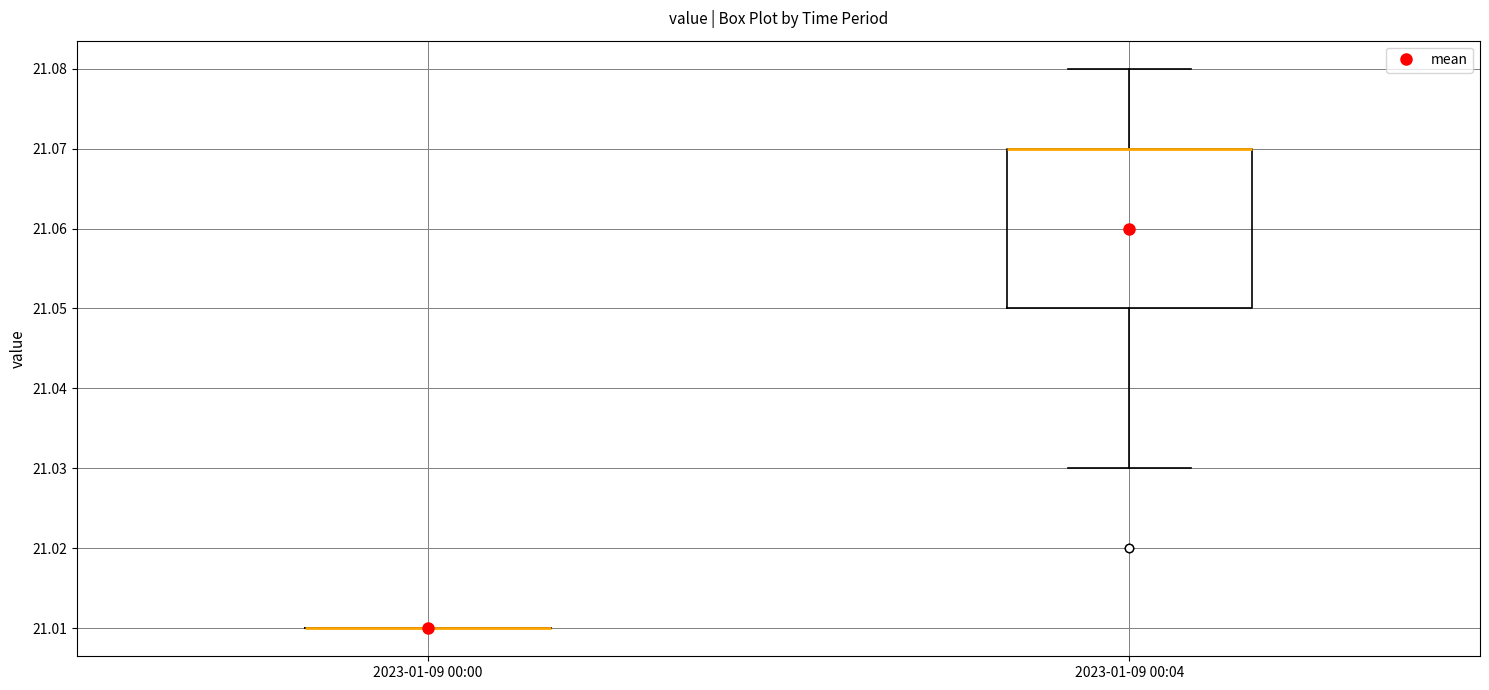

Reading left to right, transcribe this box plot: for each box, give where its median line is, the range the box spans, and where its two whiskers end, as read against the y-axis. The values are not printed on the chart, so give them approximately, as read against the axis.

2023-01-09 00:00: box collapsed to a line at 21.01, whiskers 21.01 to 21.01
2023-01-09 00:04: median 21.07 (drawn on the box's upper edge), box 21.05 to 21.07, whiskers 21.03 to 21.08